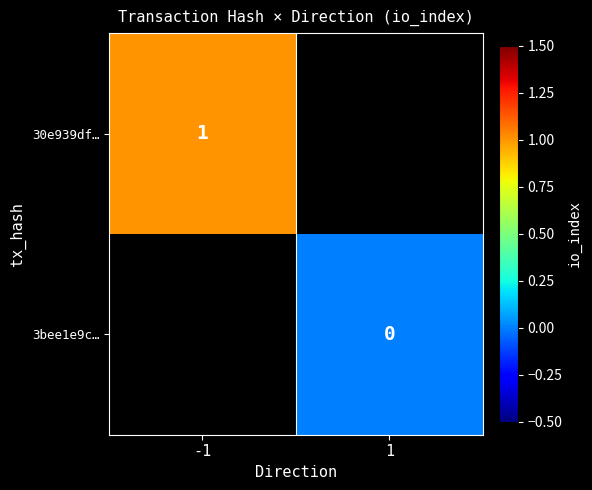

The value of 30e939df… at -1 is 1. True or false?

True